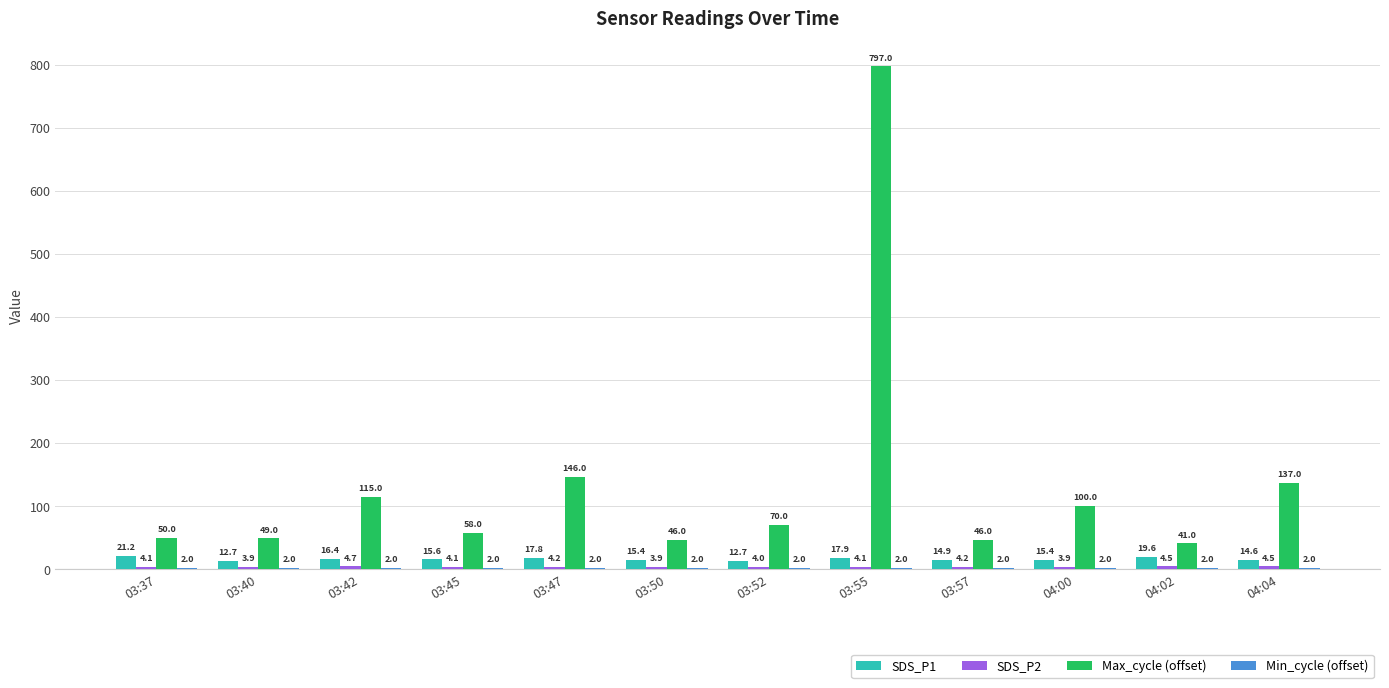

Which series has the largest total across all categories?

Max_cycle (offset)